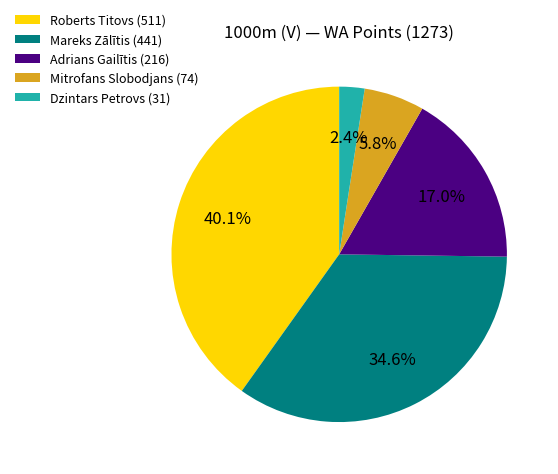

Does Roberts Titovs represent more than half of the total?

No